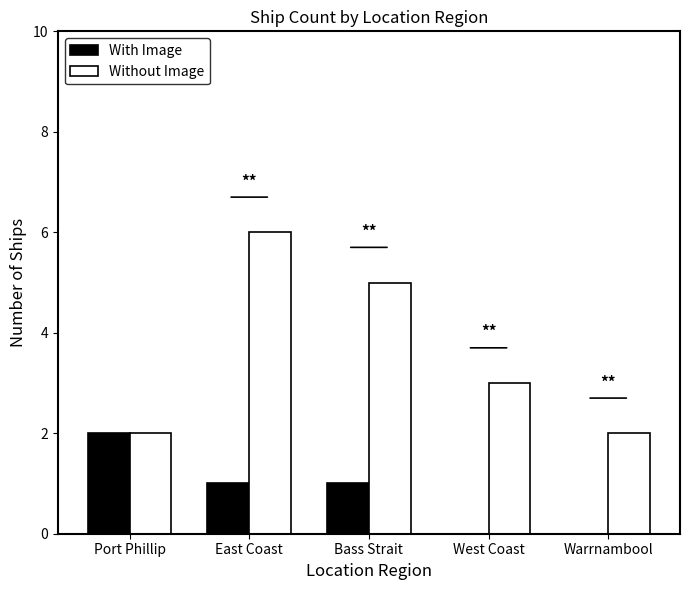

Reading left to right, extract all data points from this chart.

With Image: 2	1	1	0	0
Without Image: 2	6	5	3	2